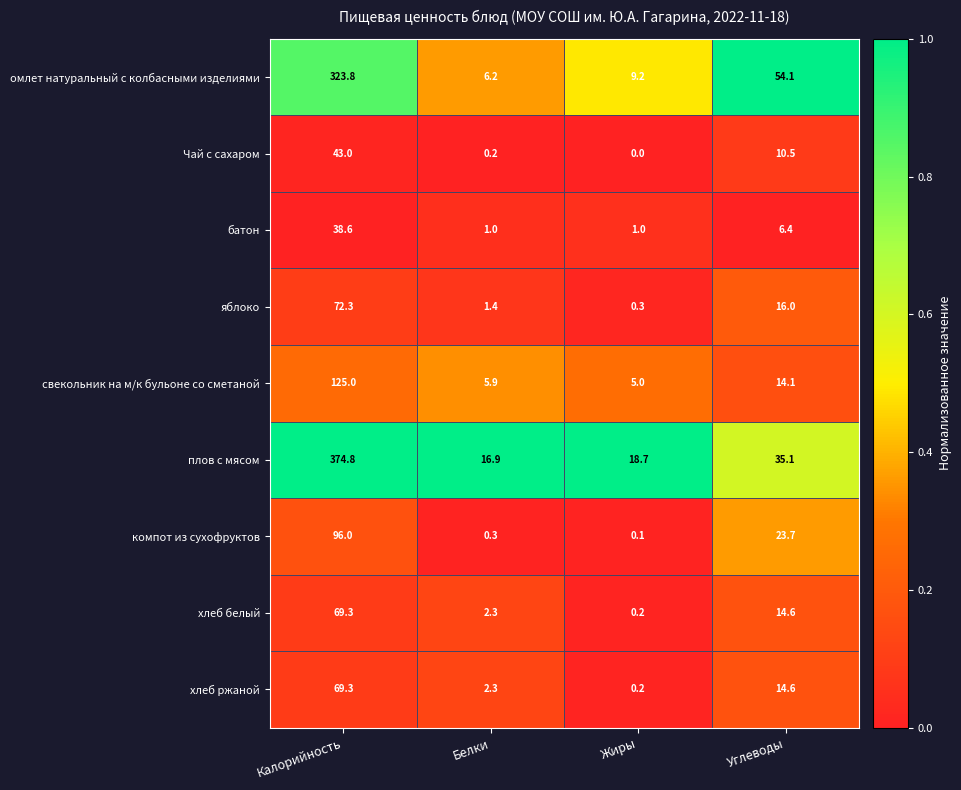

What is the total value across all series at Углеводы?

189.1